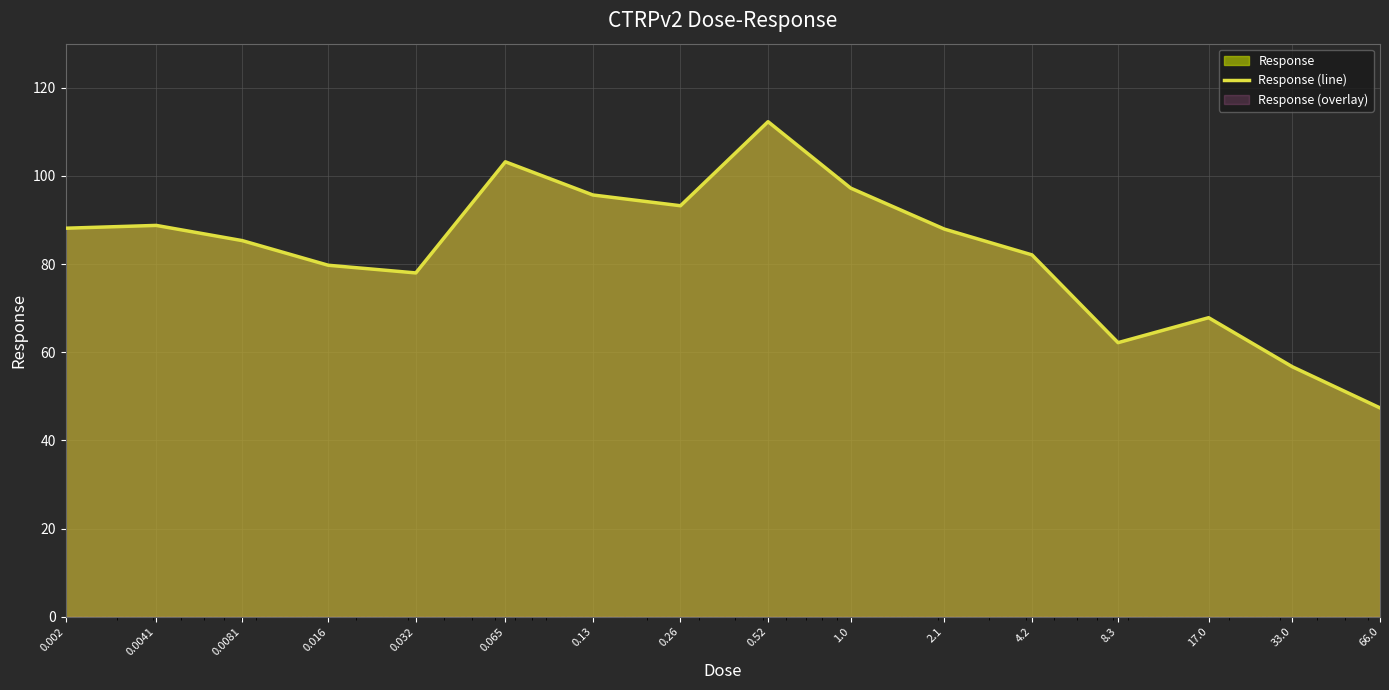

What is the value of the 8th point from the left?

93.2